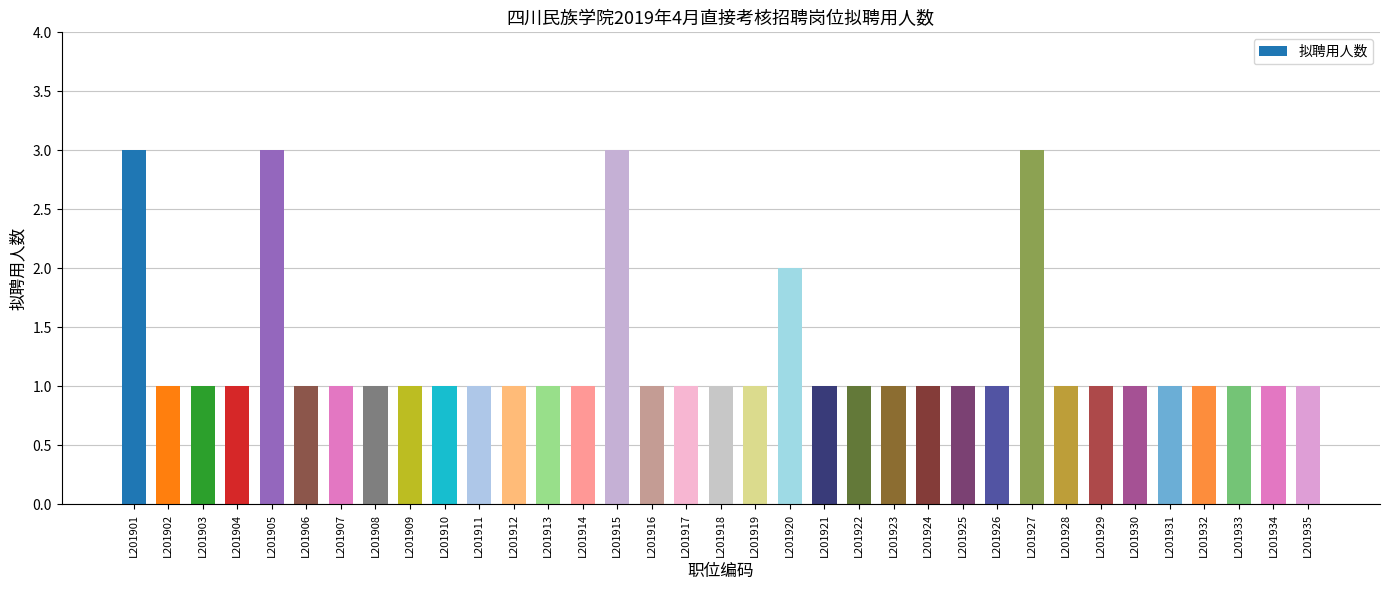

Count the number of data series in this chart.

1